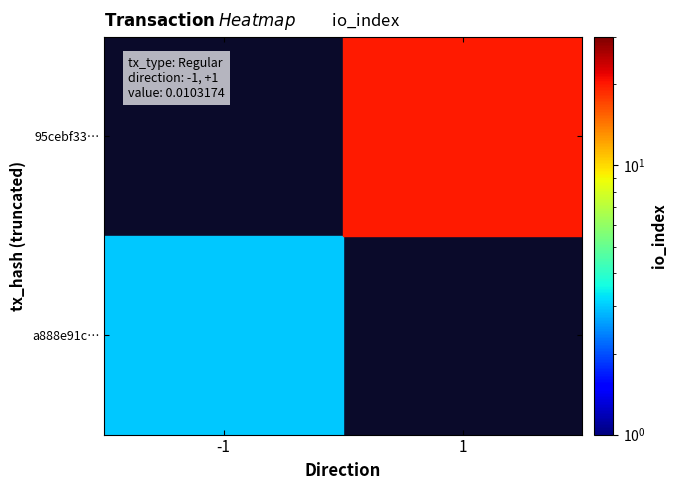

Which category has the lowest value across all series?

-1